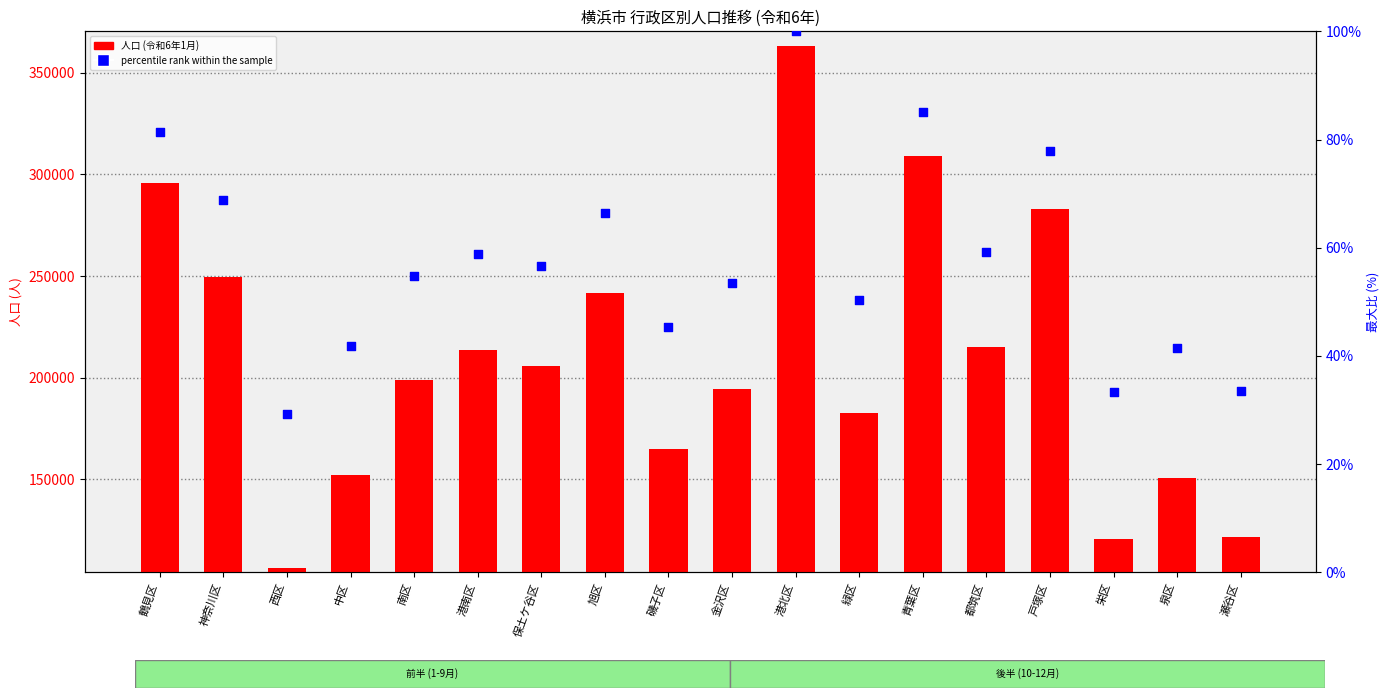

Which series has the largest total across all categories?

令和6年1月